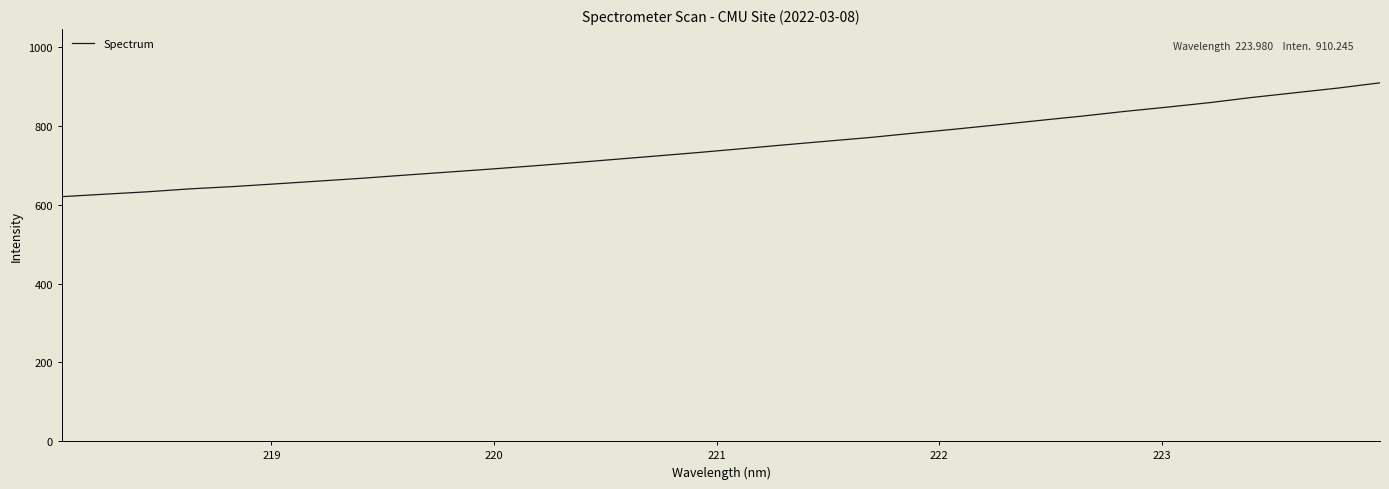

What is the minimum value shown in the chart?

621.1